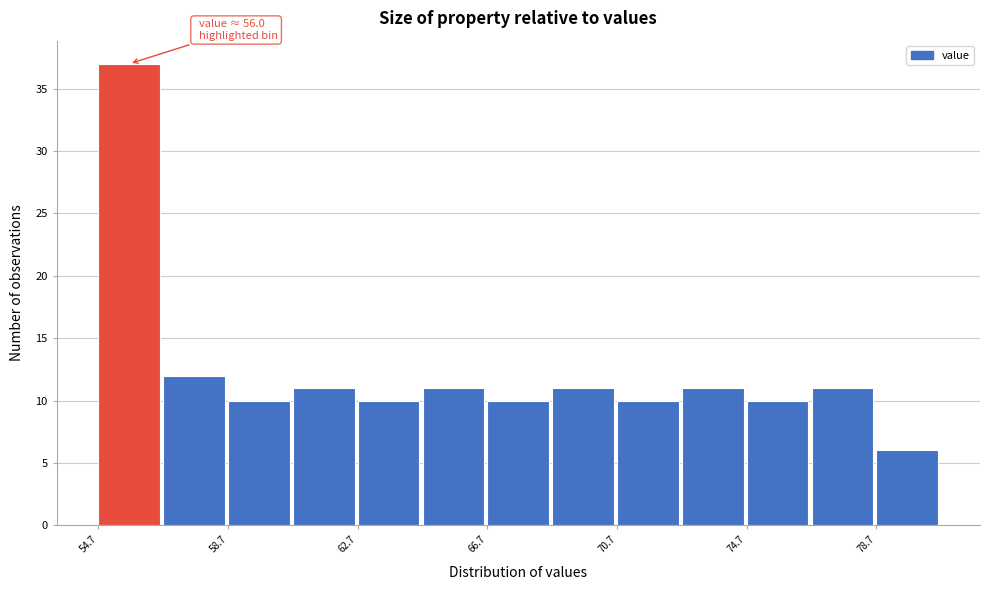

Which range on the x-axis has the tallest bar?

54.5 to 56.5